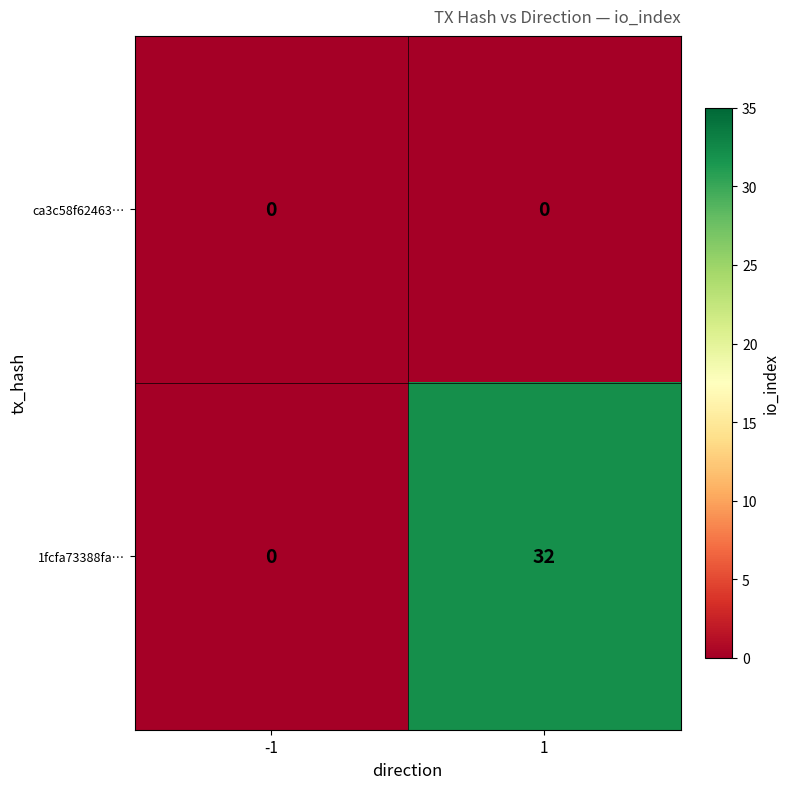

Which series has the largest total across all categories?

1fcfa73388fa…